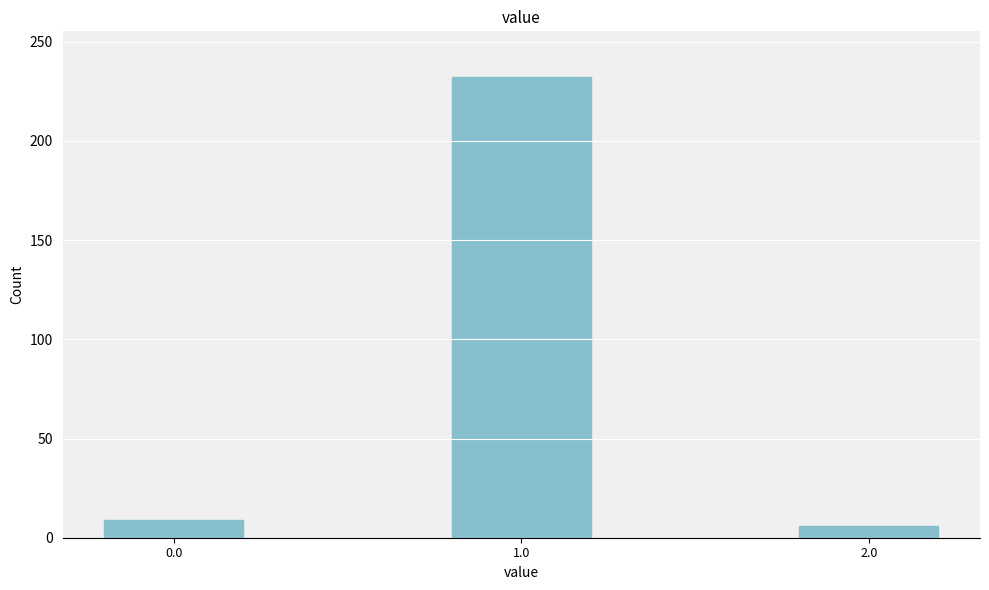

Reading left to right, list all the values displayed in this chart.

0.0=9	1.0=232	2.0=6